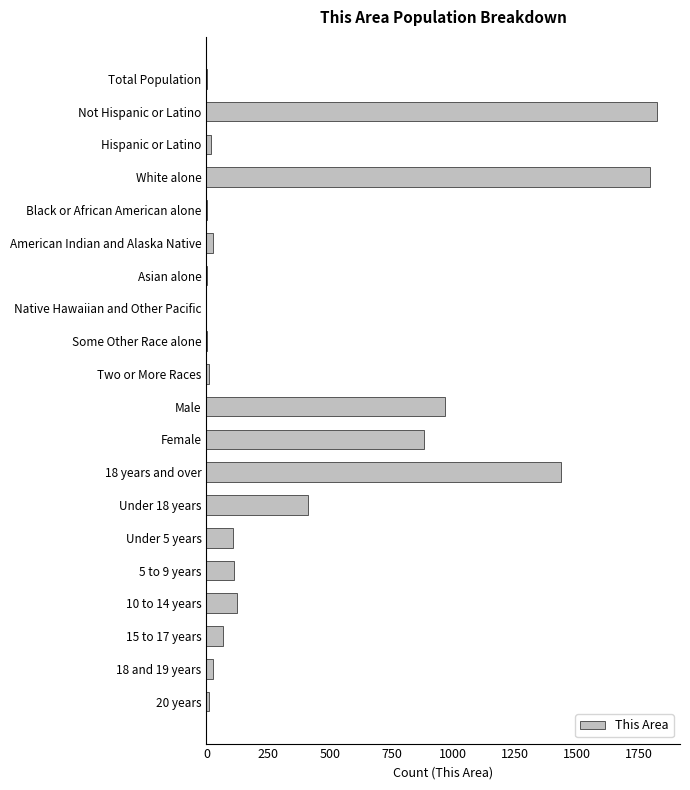

Between White alone and 18 years and over, which is larger?

White alone